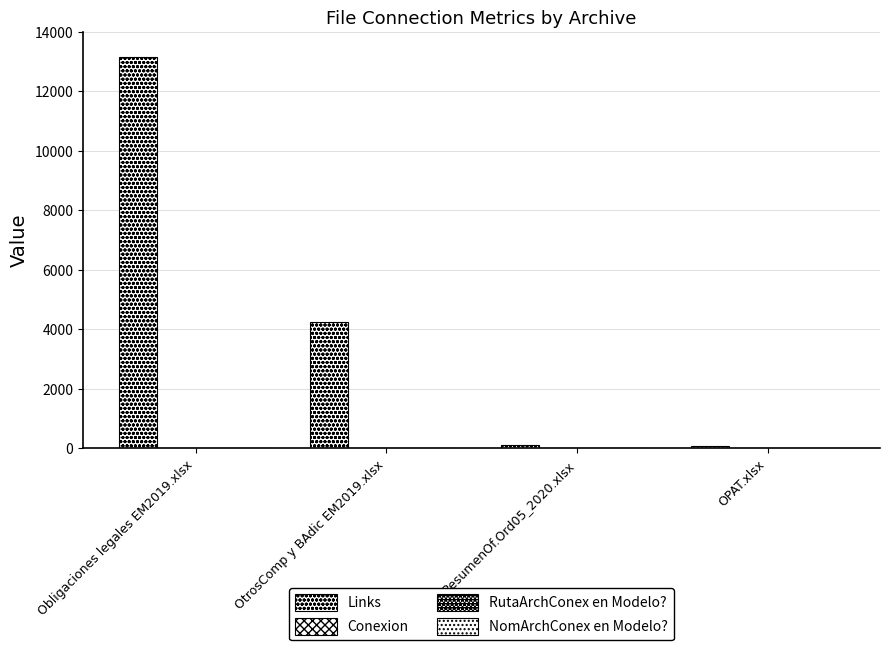

How many data points does each series have?

4